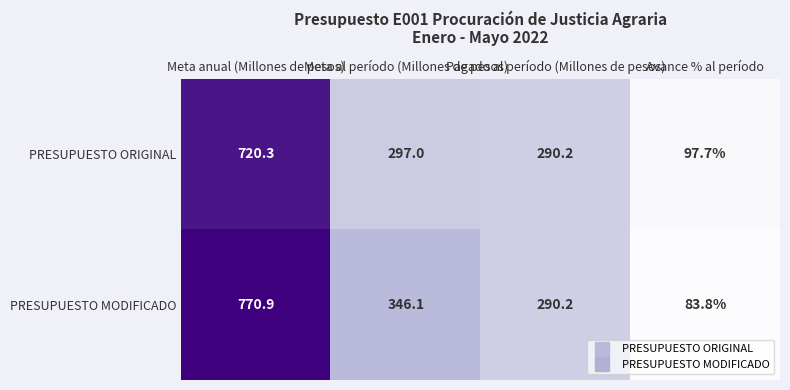

How many data points in PRESUPUESTO ORIGINAL are less than 297?

2